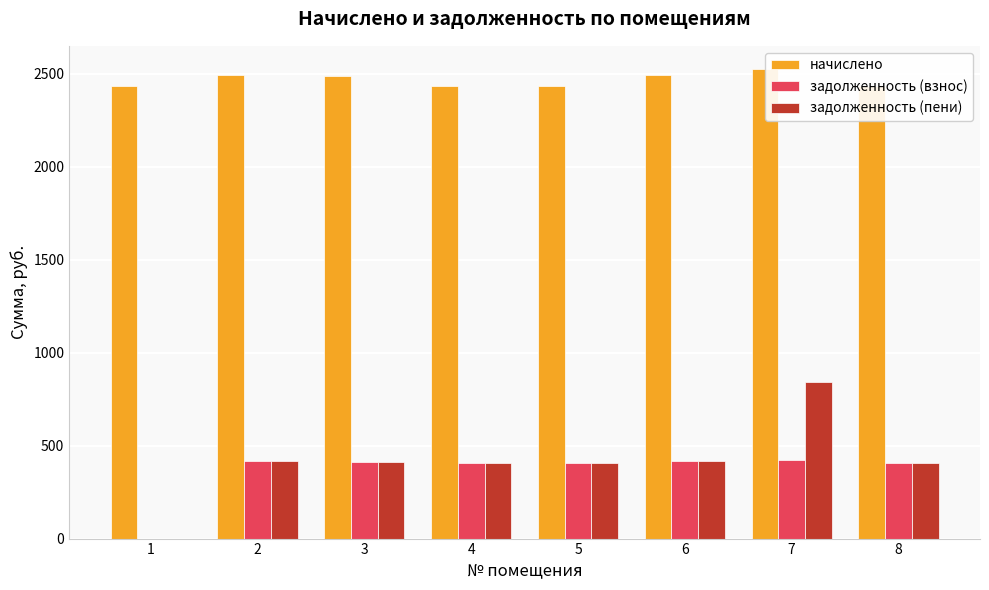

Rank the series at 4 from lowest to highest value.

задолженность (взнос), задолженность (пени), начислено